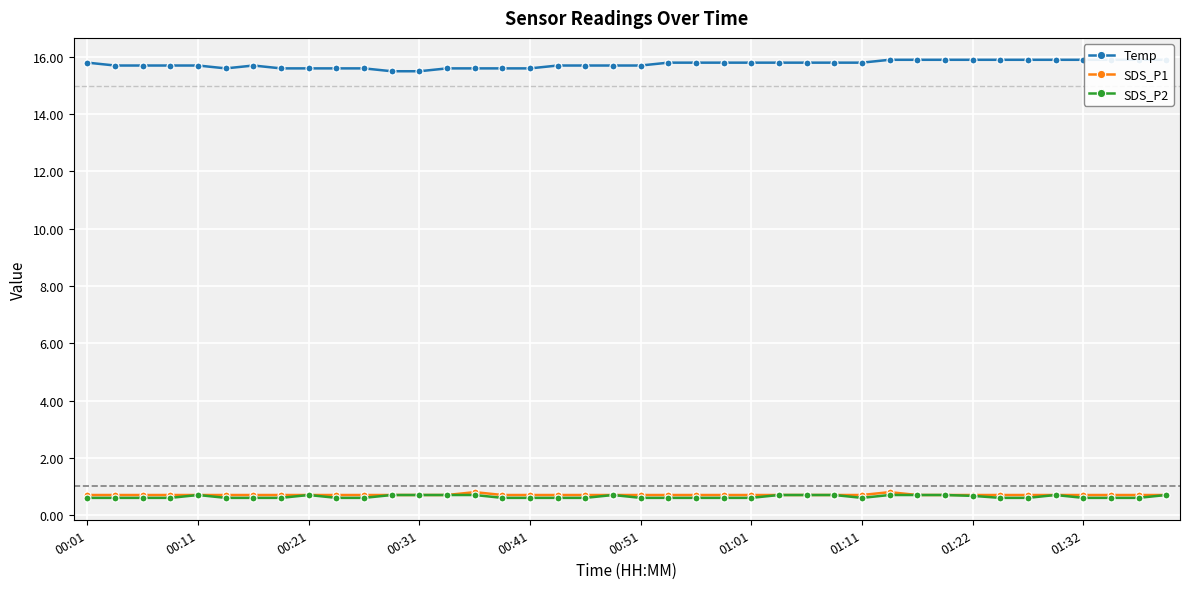

Read the Temp value at 17.

15.7